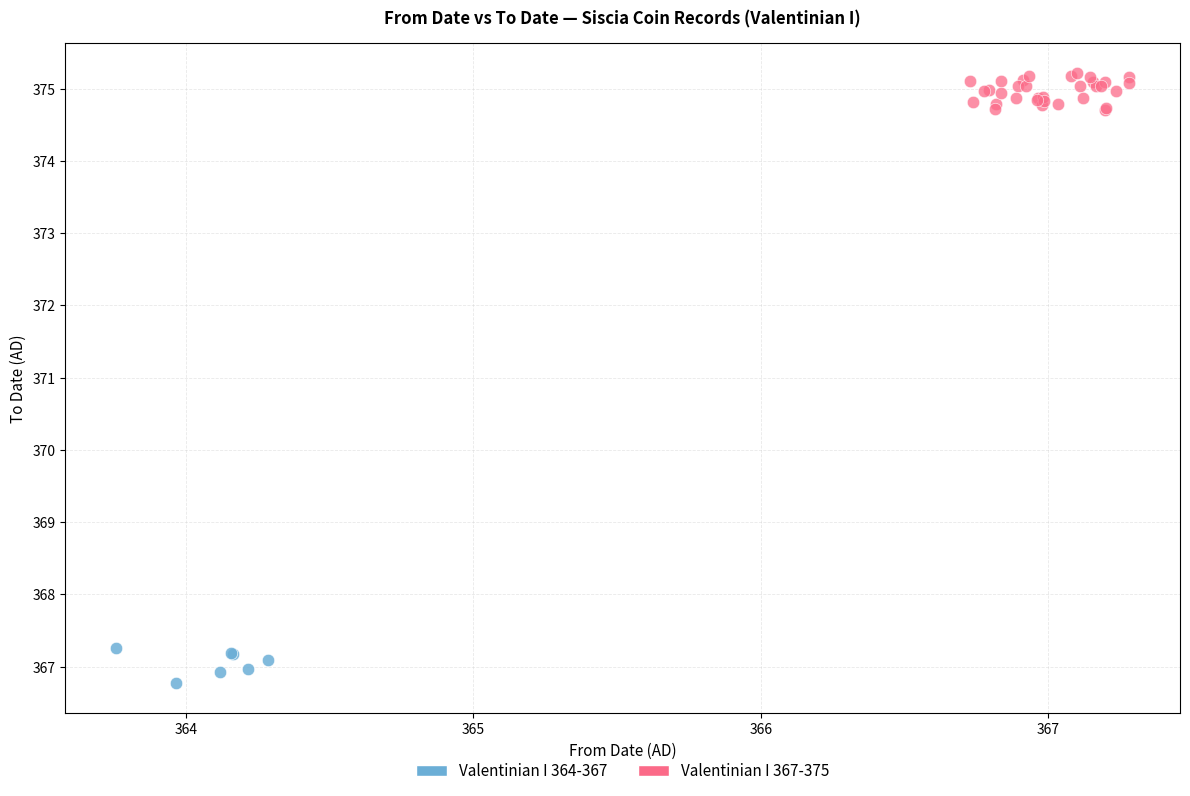

Which series contains the lowest Y value?

Valentinian I 364-367